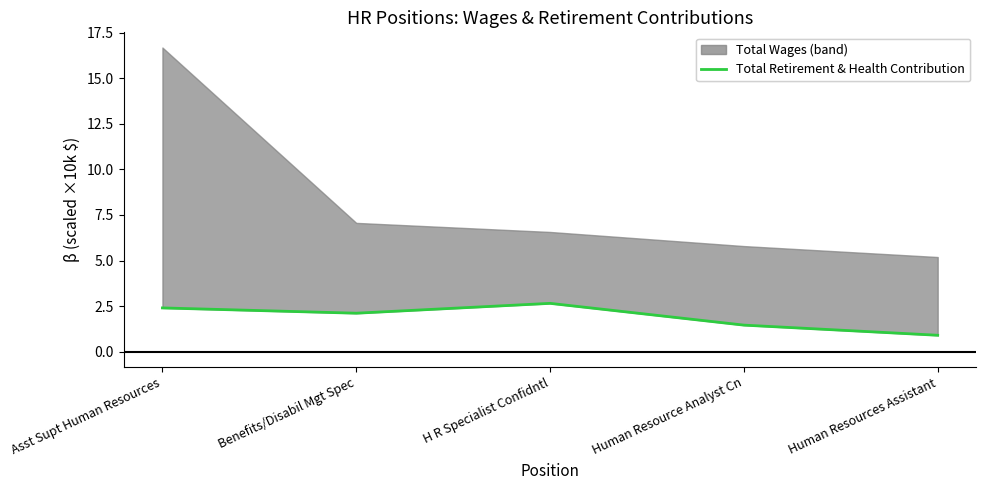

What is the label of the 1st point from the left?

Asst Supt Human Resources